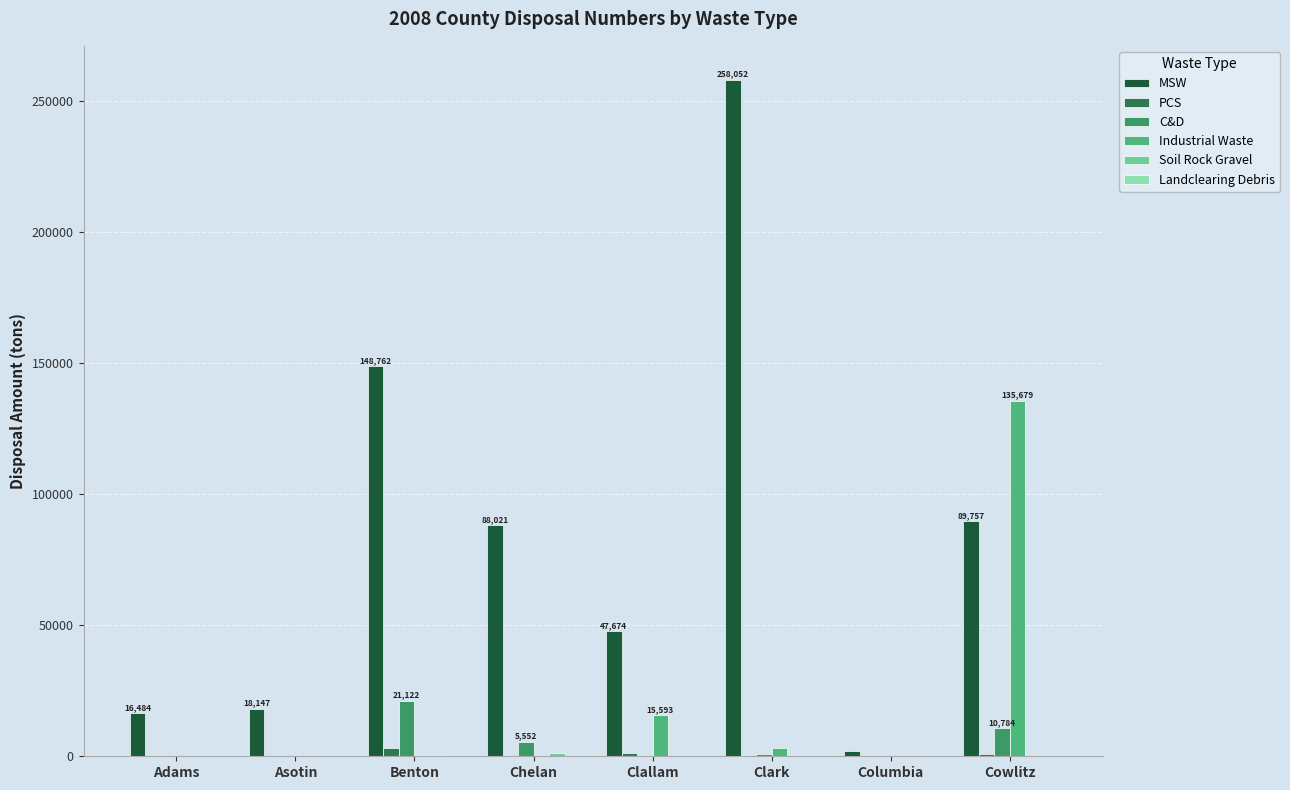

How many groups of bars are there?

8